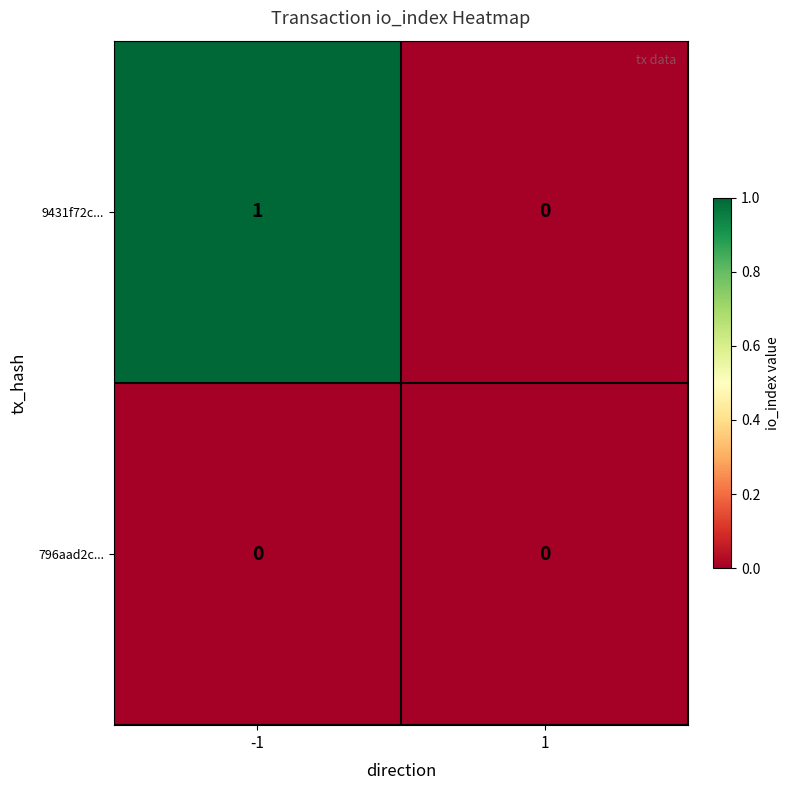

The 9431f72c... series shows 1 at -1. True or false?

True